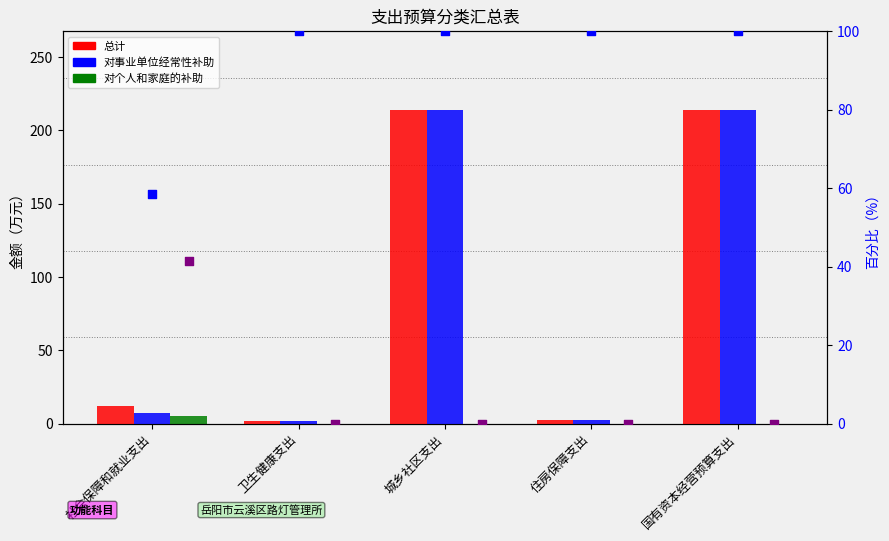

Which series contains the highest Y value?

总计